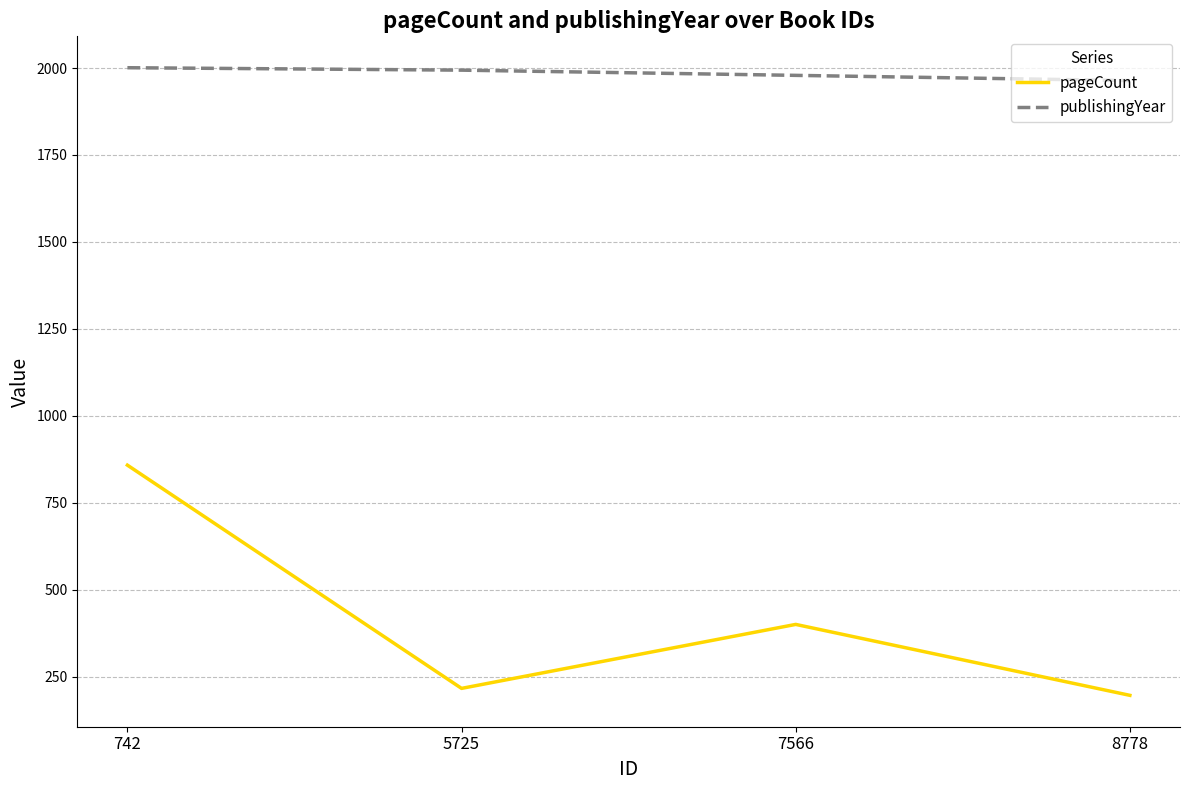

Does the chart display data point markers on the line(s)?

No